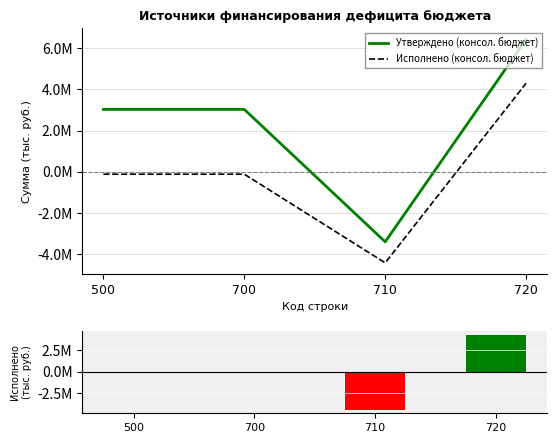

What is the sum of the Утверждено (консол. бюджет) values at 700 and 720?

9451172.1